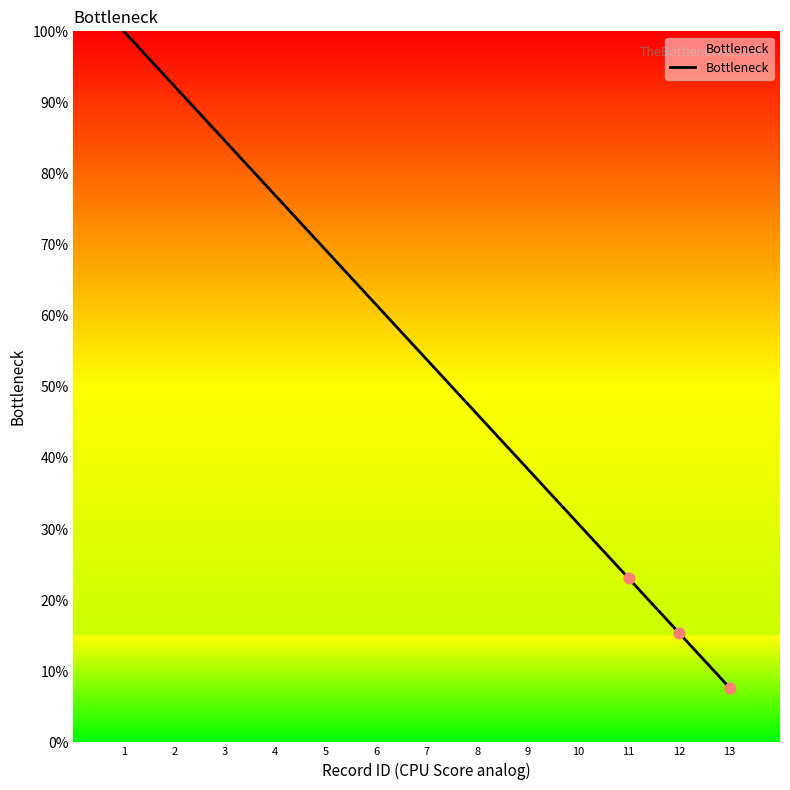

What is the change in value from 1 to 6?

-38.5